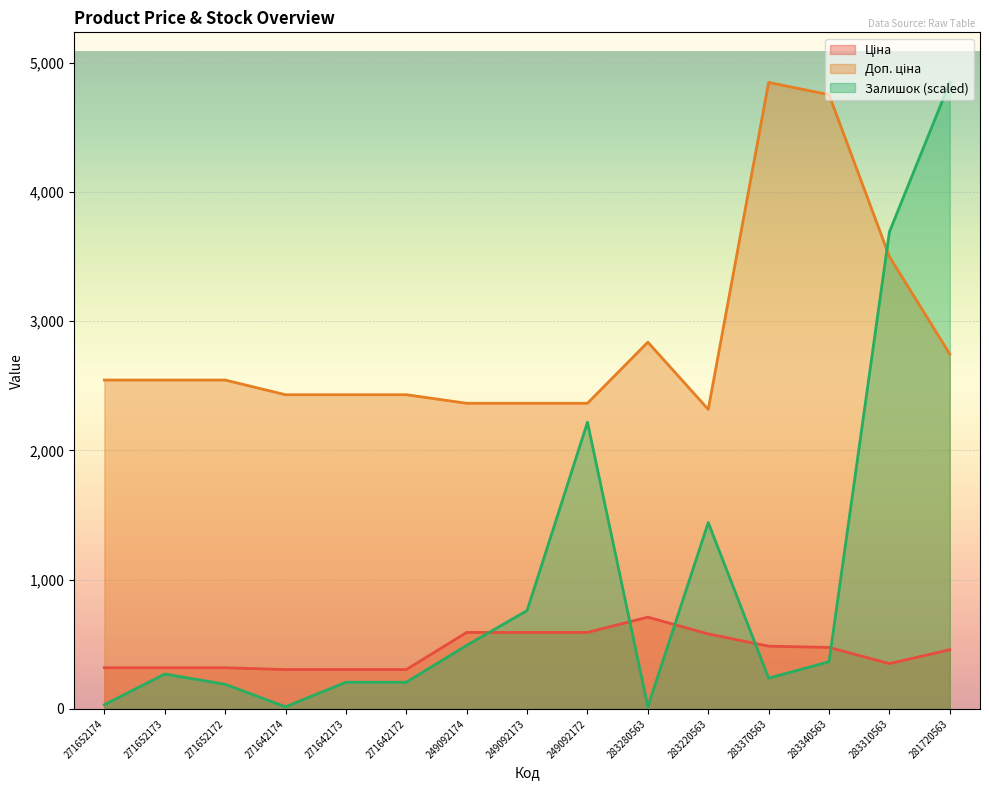

What are all the series names shown in the legend?

Ціна, Доп. ціна, Залишок